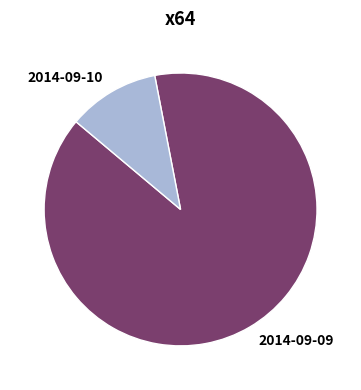

Between 2014-09-10 and 2014-09-09, which is larger?

2014-09-09